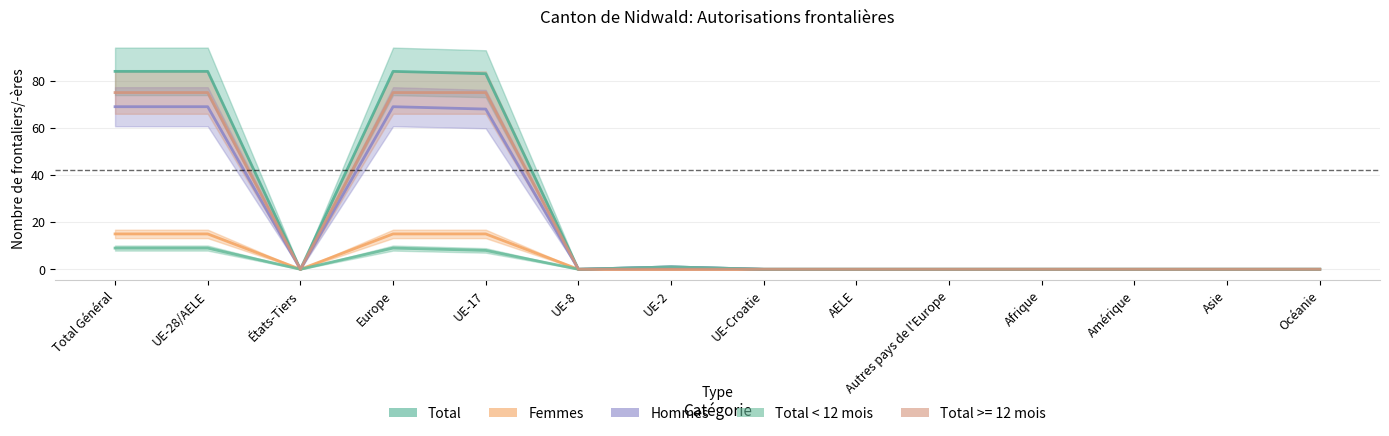

True or false: Hommes and Total < 12 mois cross at least once.

False